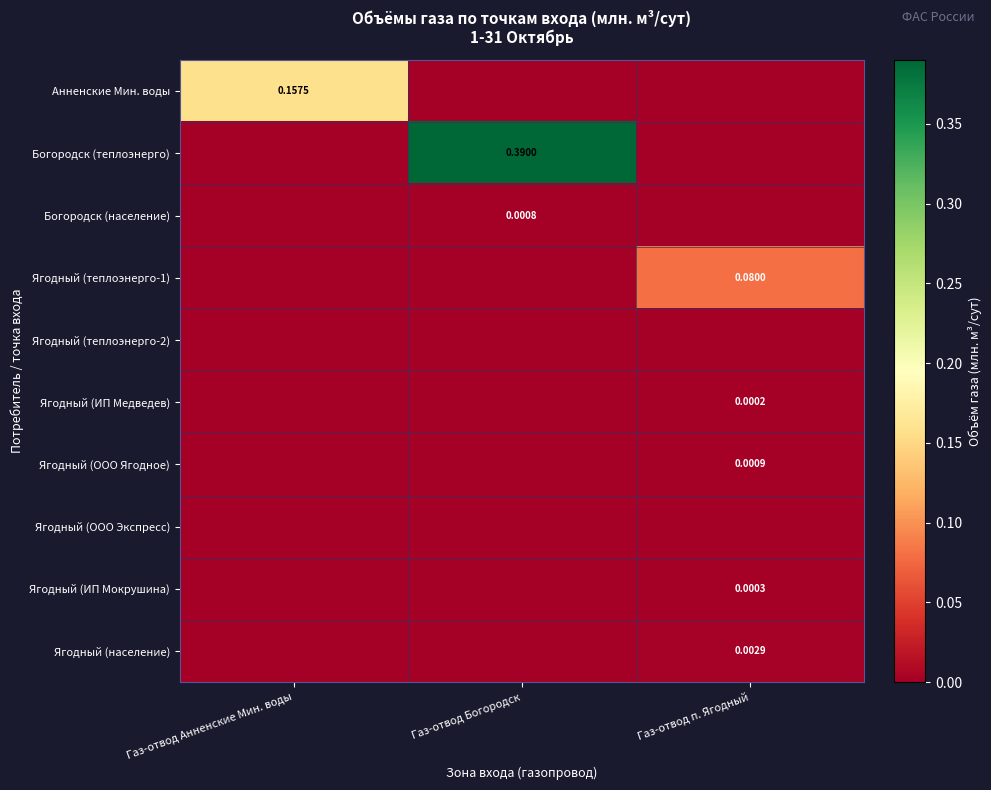

Is it true that Богородск (теплоэнерго) equals 0.2 at Газ-отвод Богородск?

False